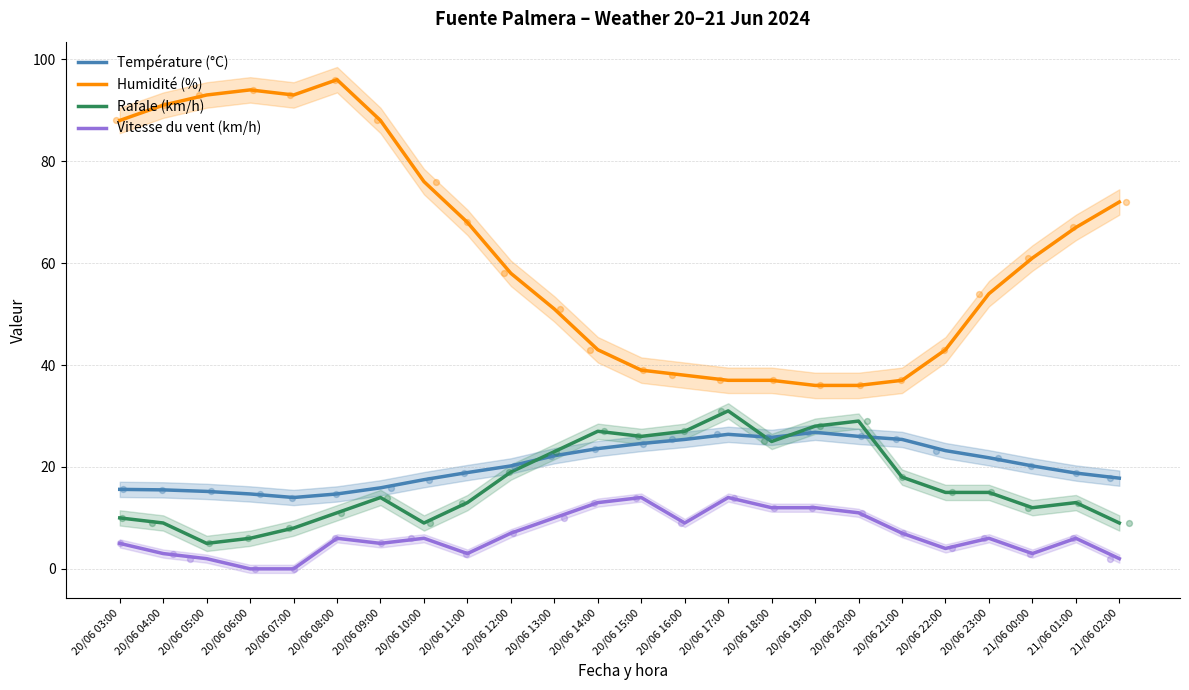

Which series has the largest Y range (max minus min)?

Humidité (%)